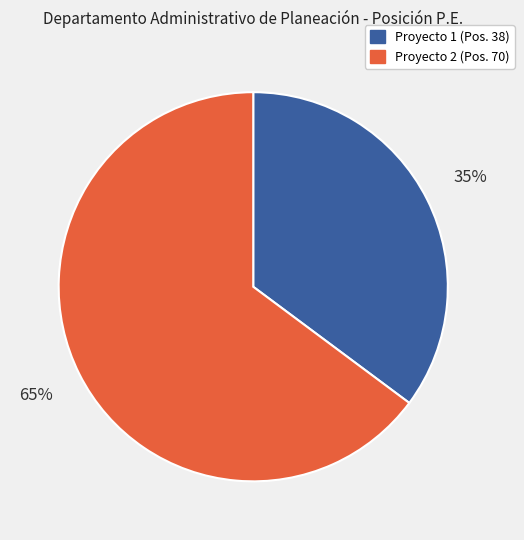

Which slice is the largest?

Proyecto 2 (Pos. 70)